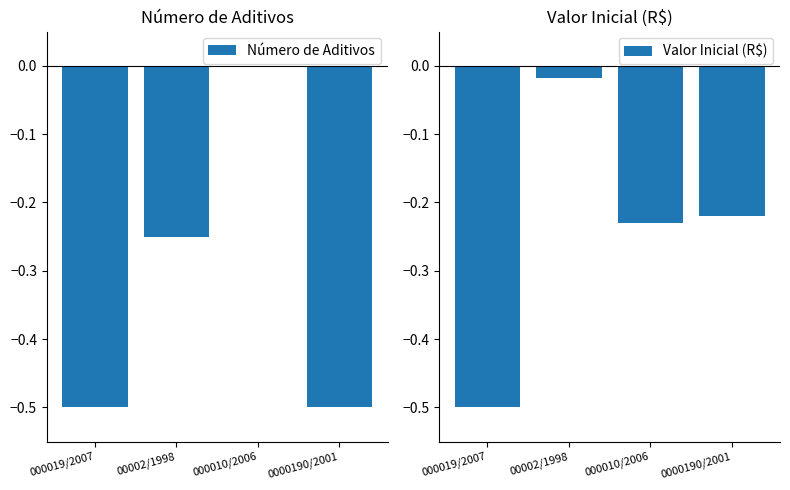

Between 000010/2006 and 0000190/2001, which series saw the biggest shift?

Número de Aditivos